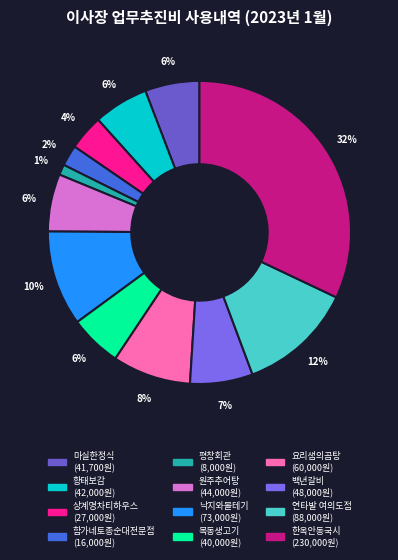

How many segments does this pie chart have?

12